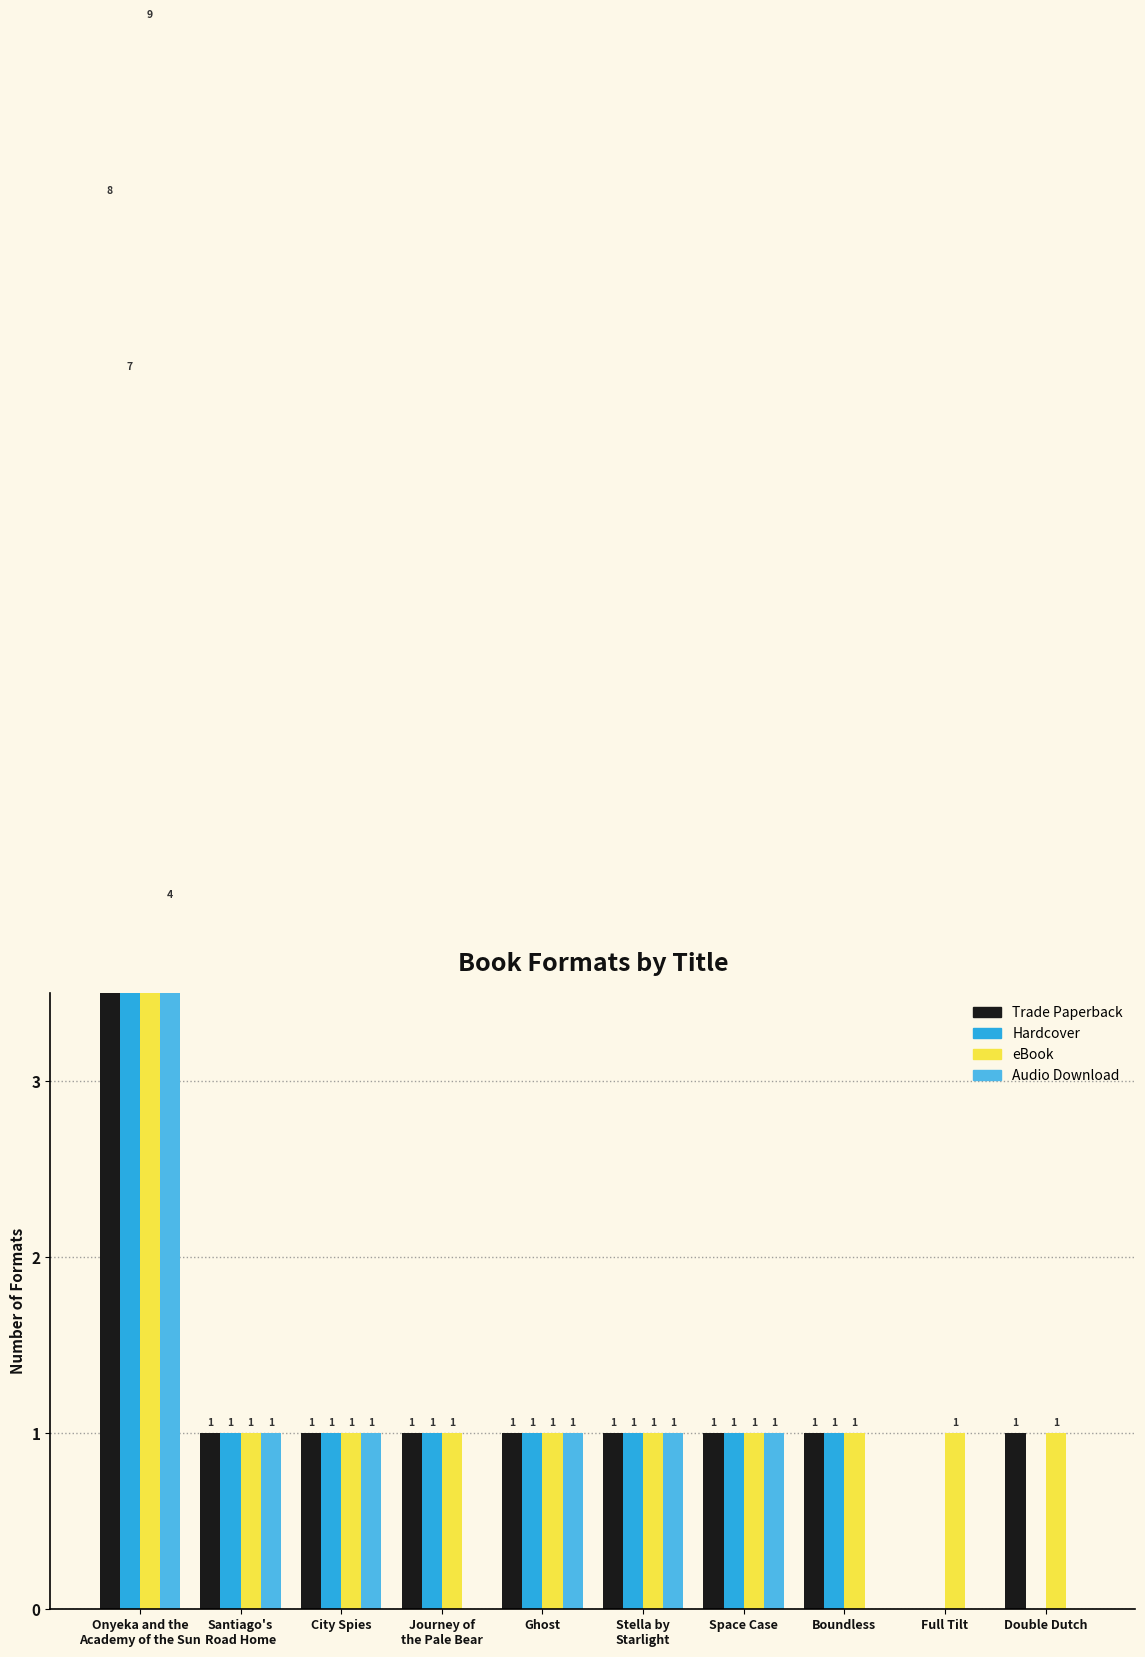

Between City Spies and Stella by
Starlight, which series saw the biggest shift?

Trade Paperback